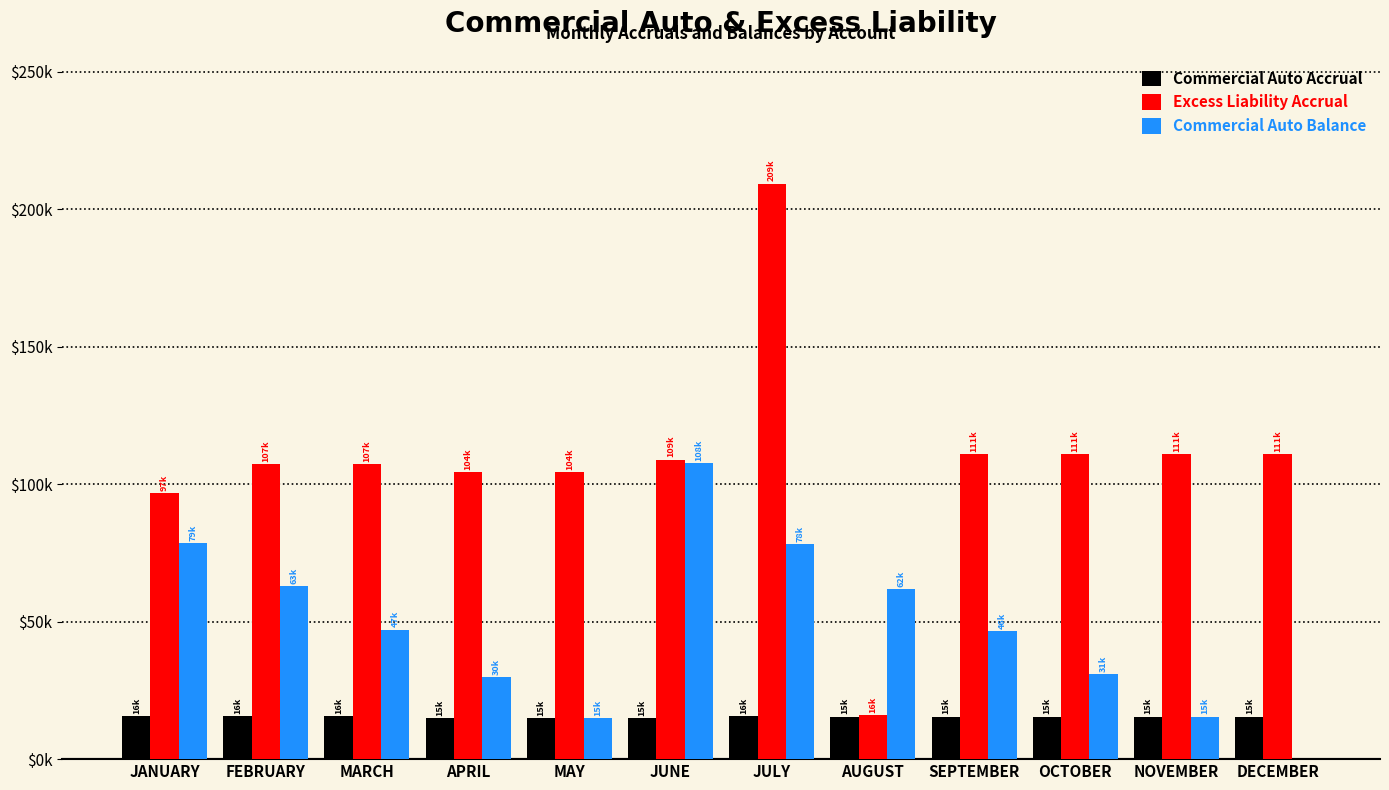

Which series has the largest range (max minus min)?

Excess Liability Accrual